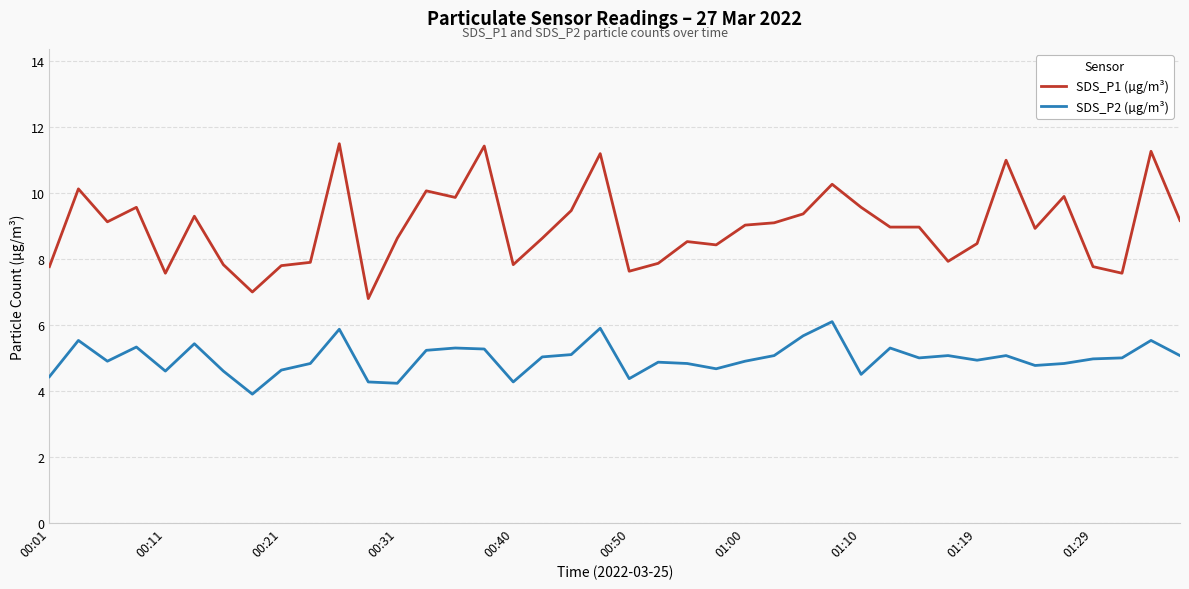

Rank the series by their maximum value, from lowest to highest.

SDS_P2 (µg/m³), SDS_P1 (µg/m³)